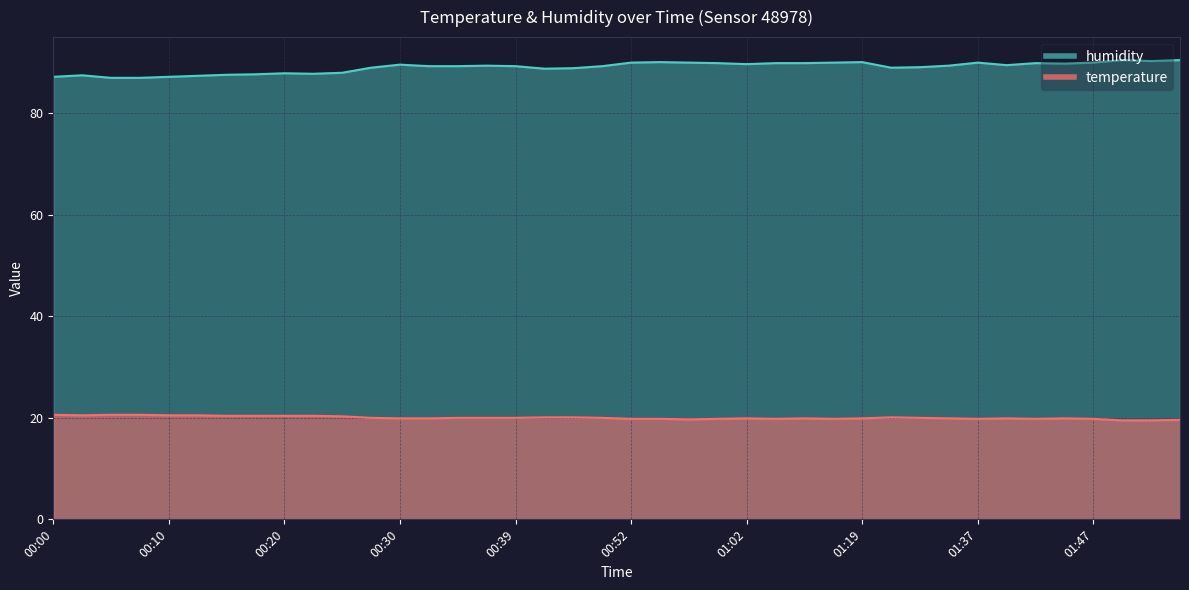

Where is humidity nearest to the value 88?

00:25